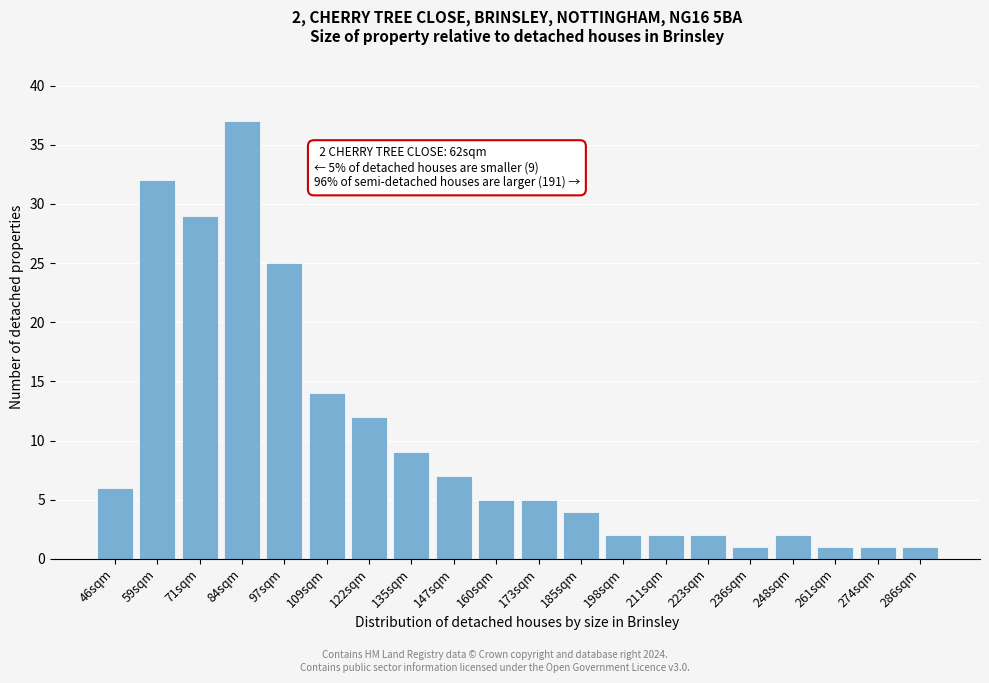

Reading left to right, transcribe all the data shown in this chart.

6	32	29	37	25	14	12	9	7	5	5	4	2	2	2	1	2	1	1	1